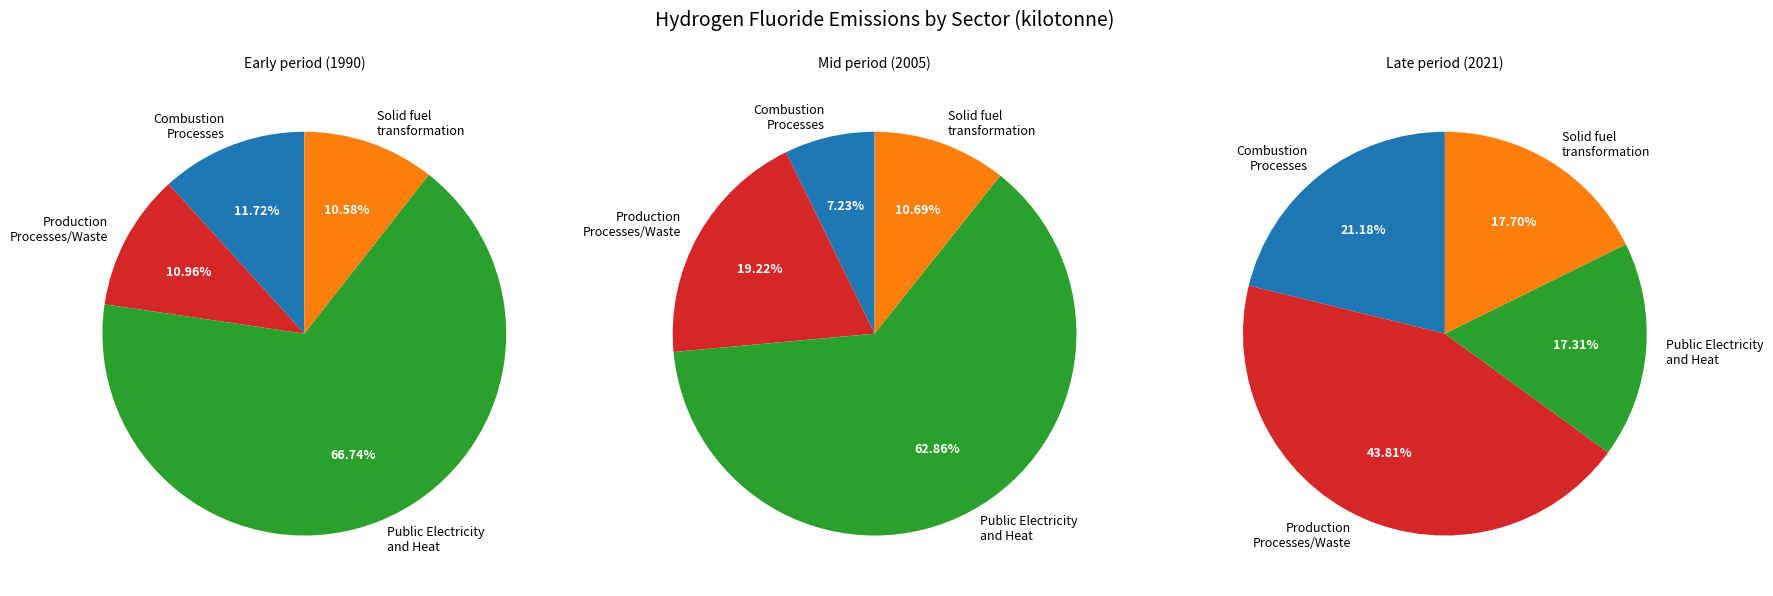

What percentage is the Solid fuel transformation slice, to the nearest percent?

11%